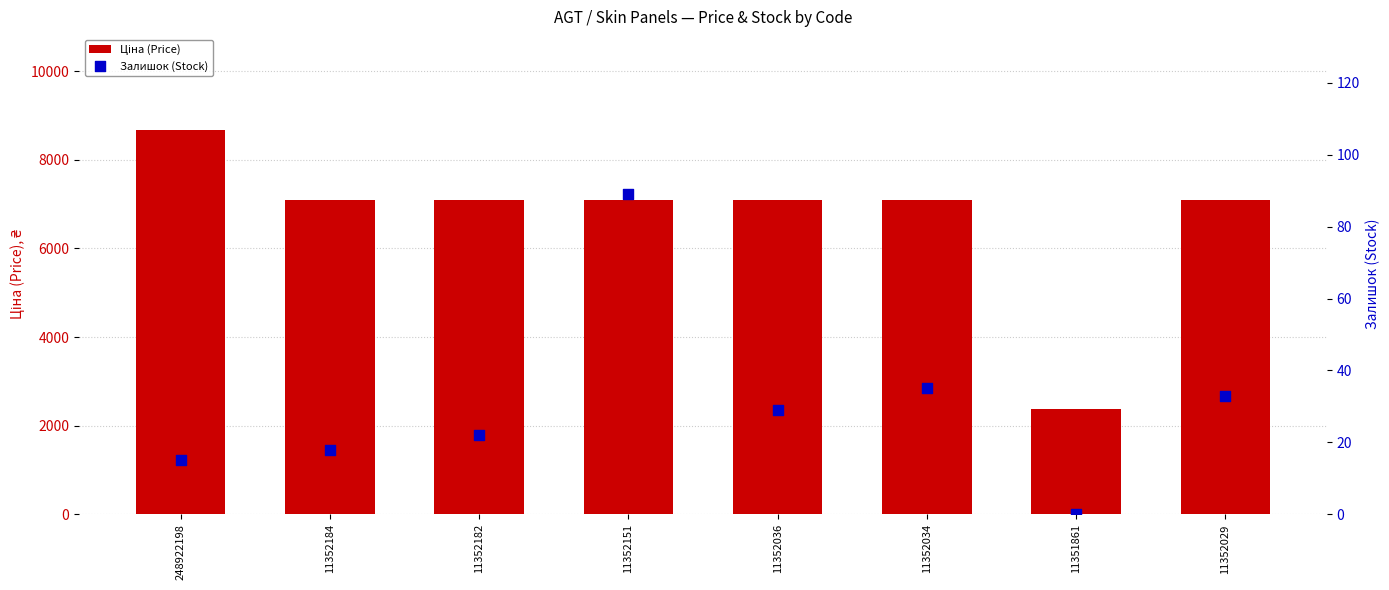

Is the value of Ціна (Price) at 11351861 greater than the value of Залишок (Stock) at 11352151?

Yes